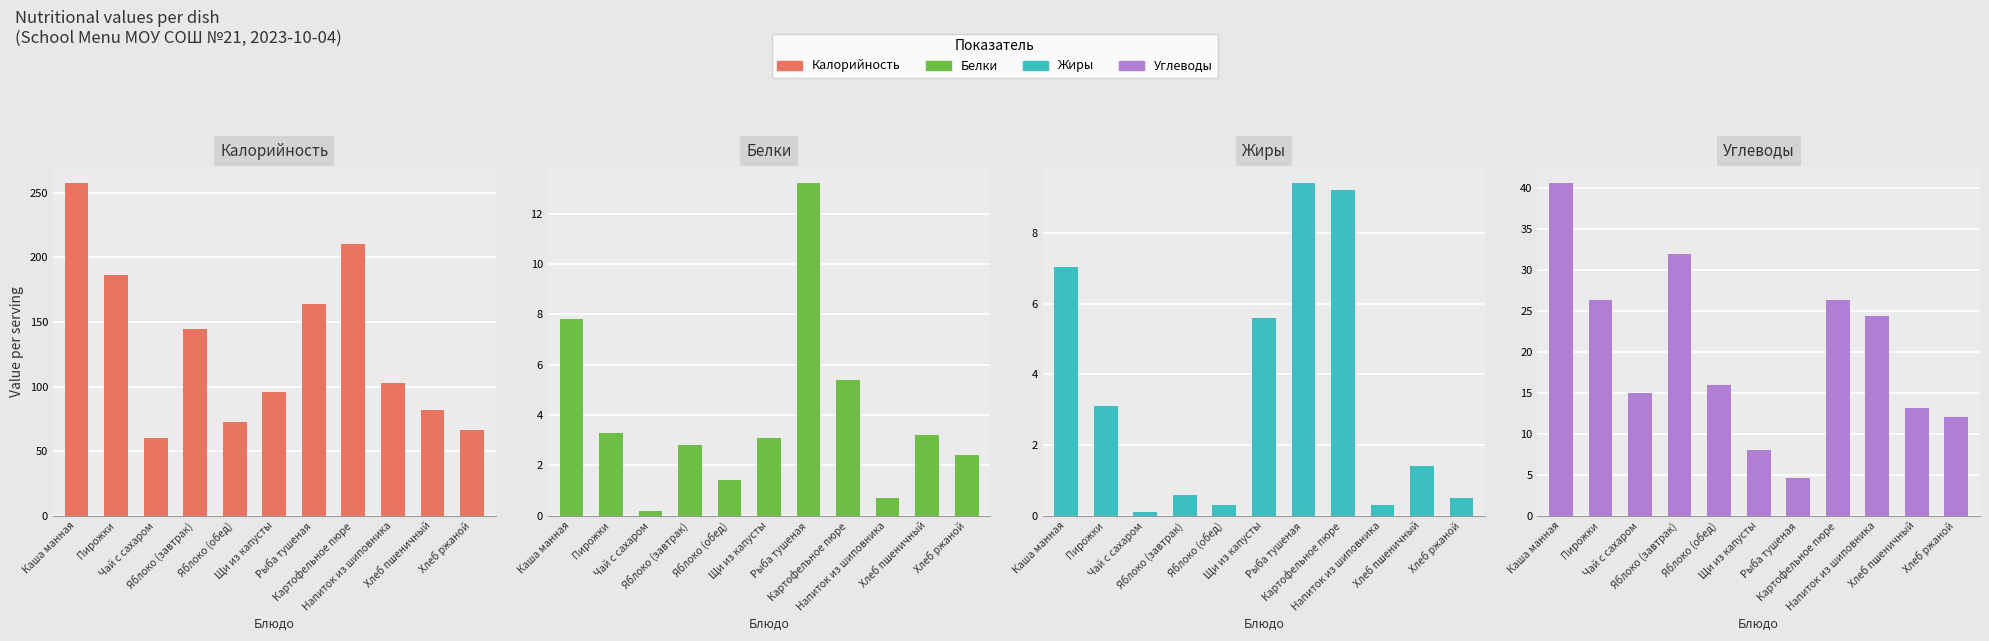

What is the difference between the second highest and minimum values in the Углеводы series?

27.4